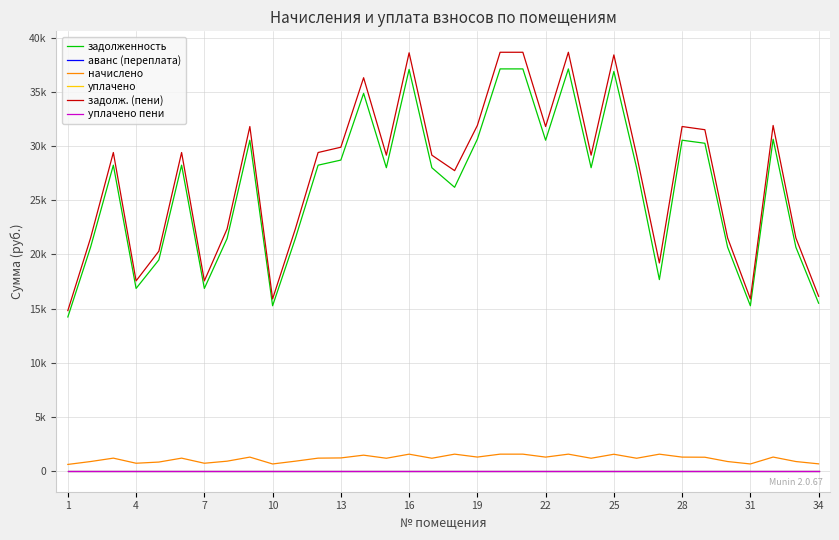

At which label does начислено reach its minimum?

1